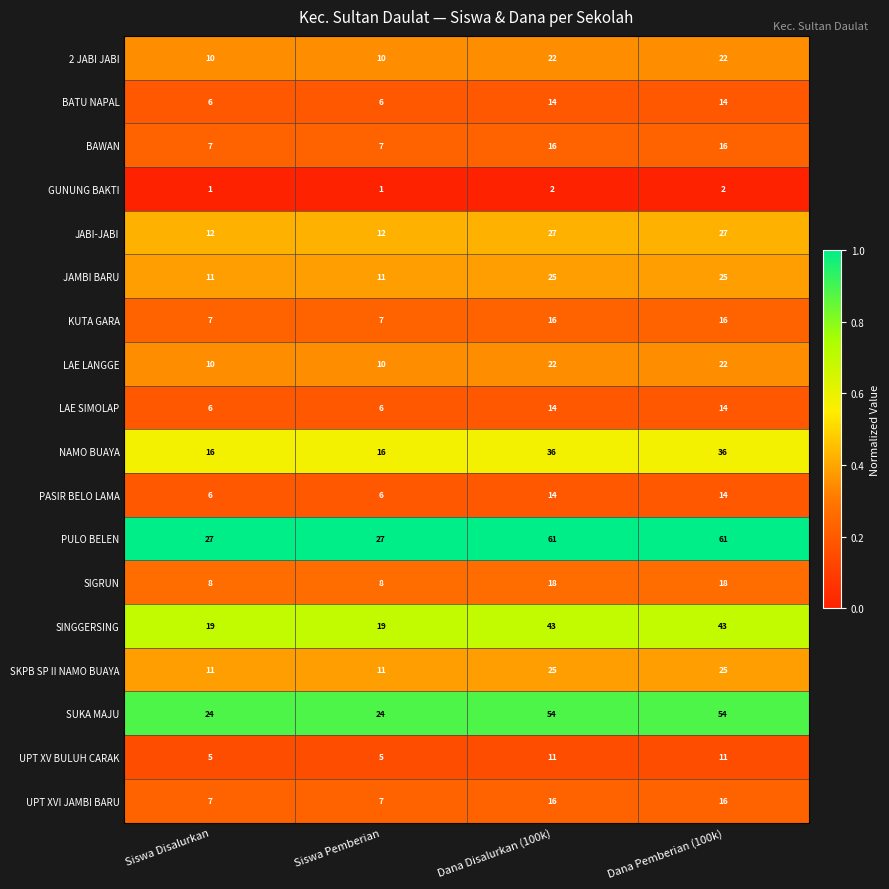

Which series has the largest total across all categories?

PULO BELEN